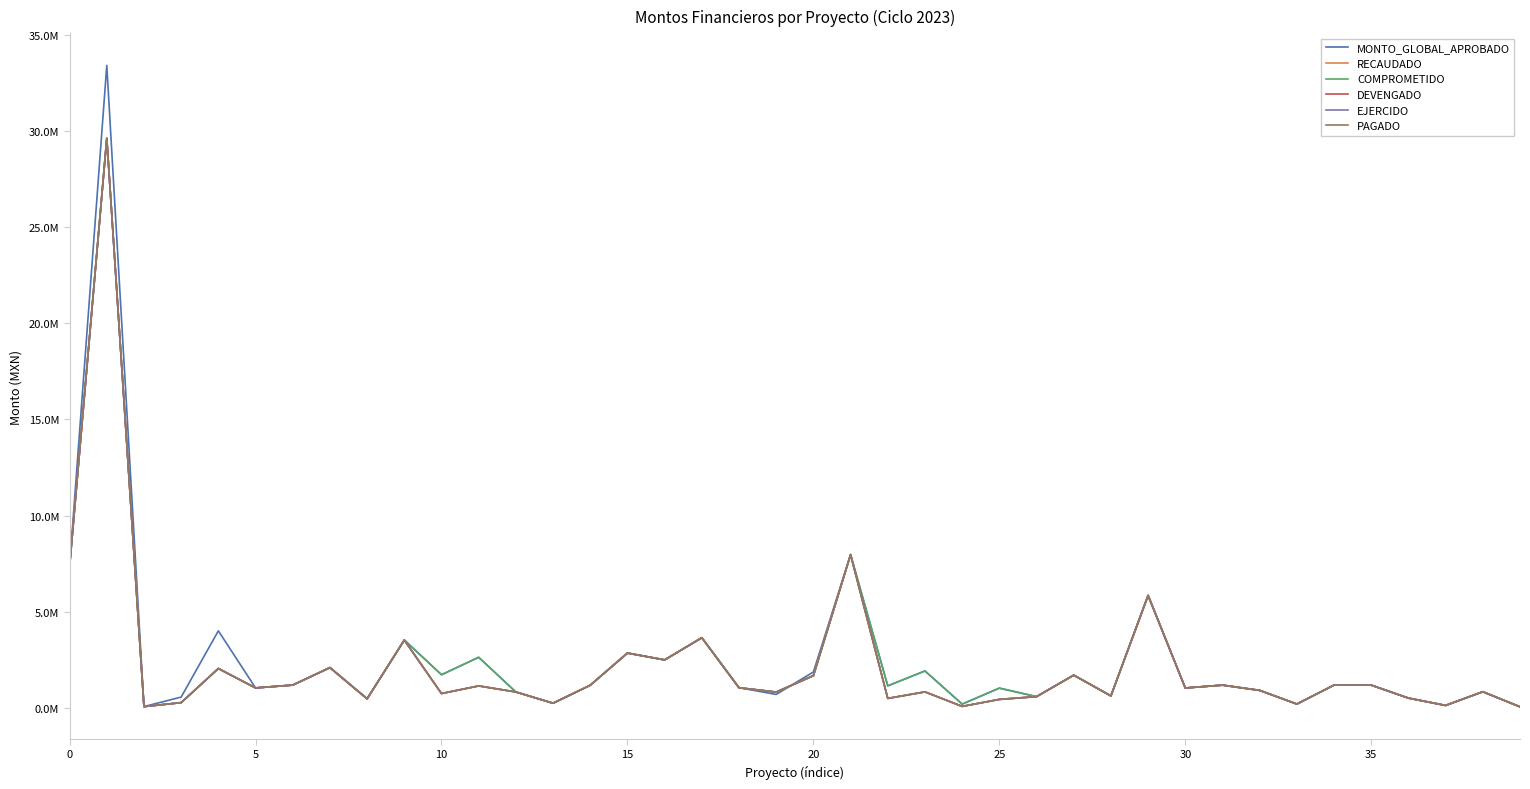

What is the minimum value shown in the chart?

70667.5